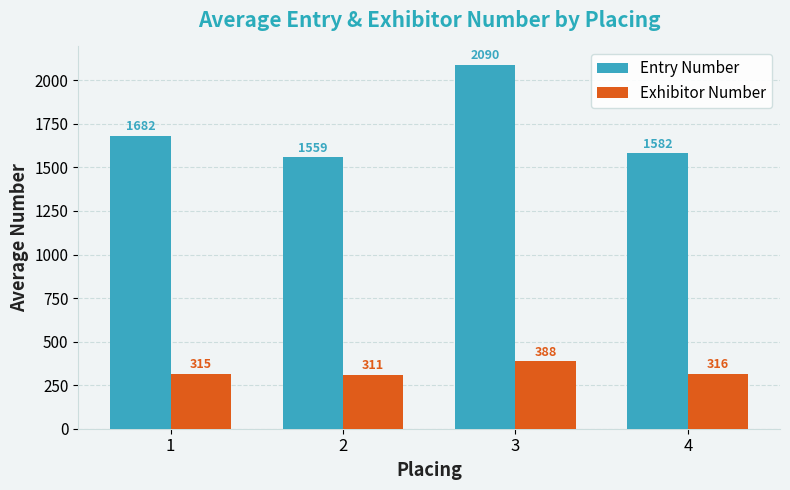

What is the difference between the second highest and second lowest values in the Entry Number series?

100